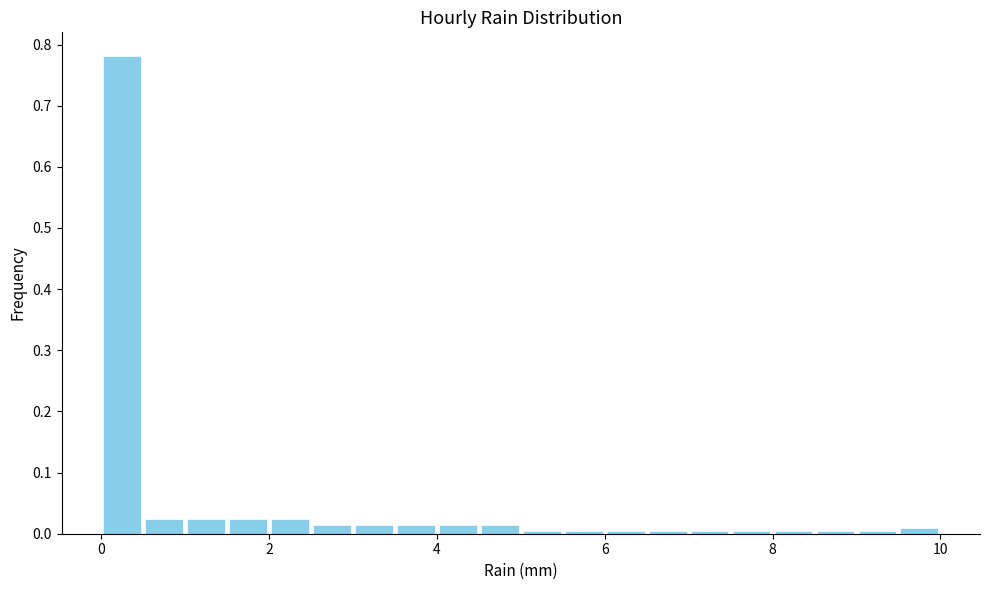

Around what value on the x-axis is the tallest bar? Give the approximate position of its centre, as read against the axis.

0.2